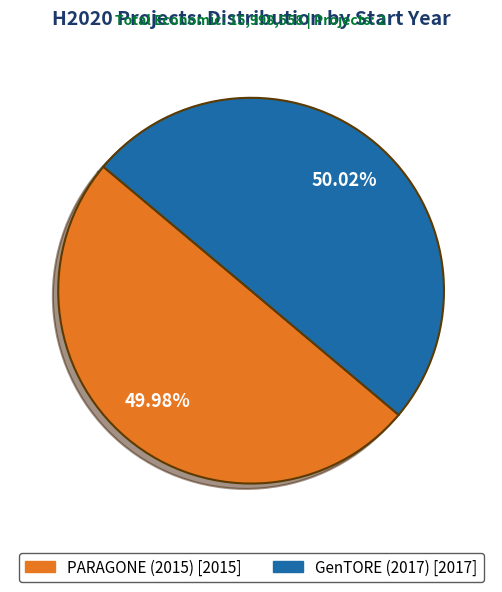

To the nearest percent, what is the average slice percentage?

50%